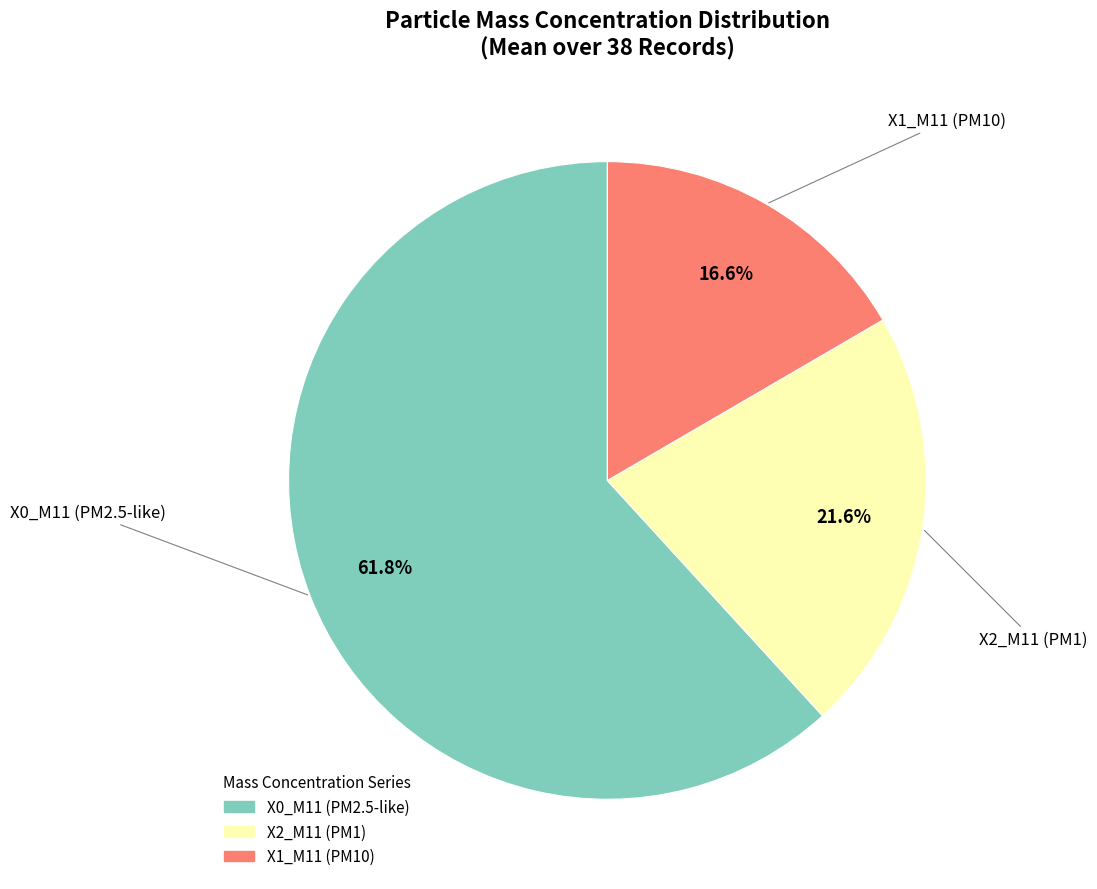

Is there any slice that represents more than half of the pie?

Yes